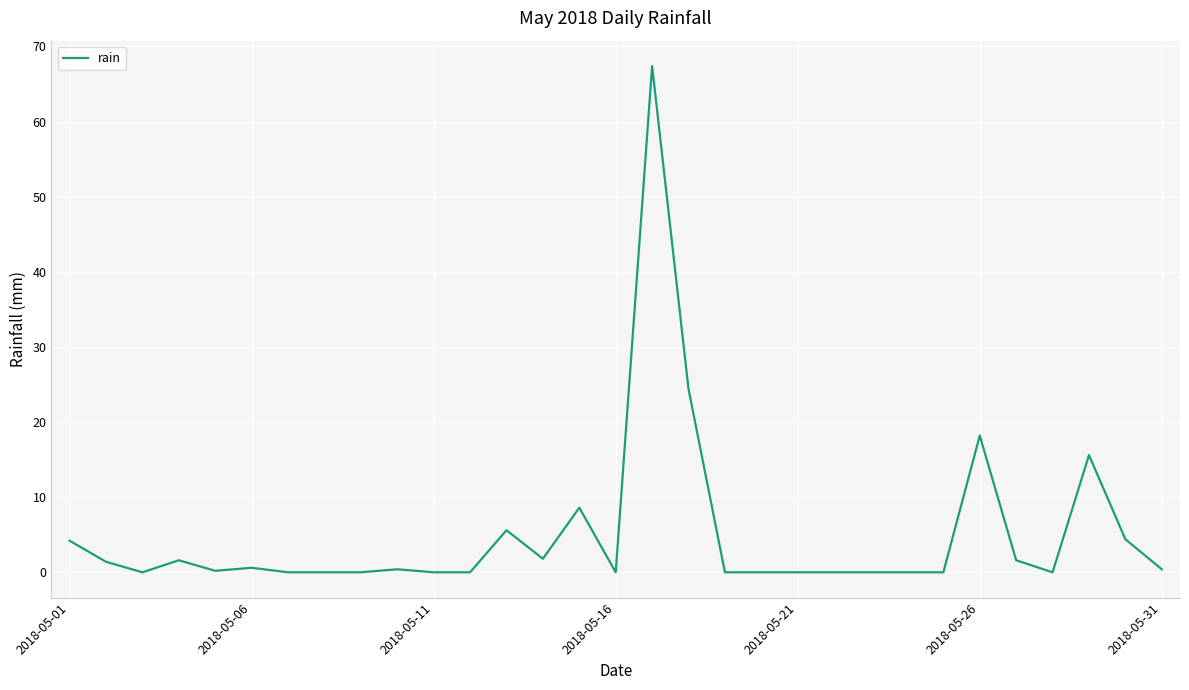

What is the difference between the maximum and minimum values?

67.4